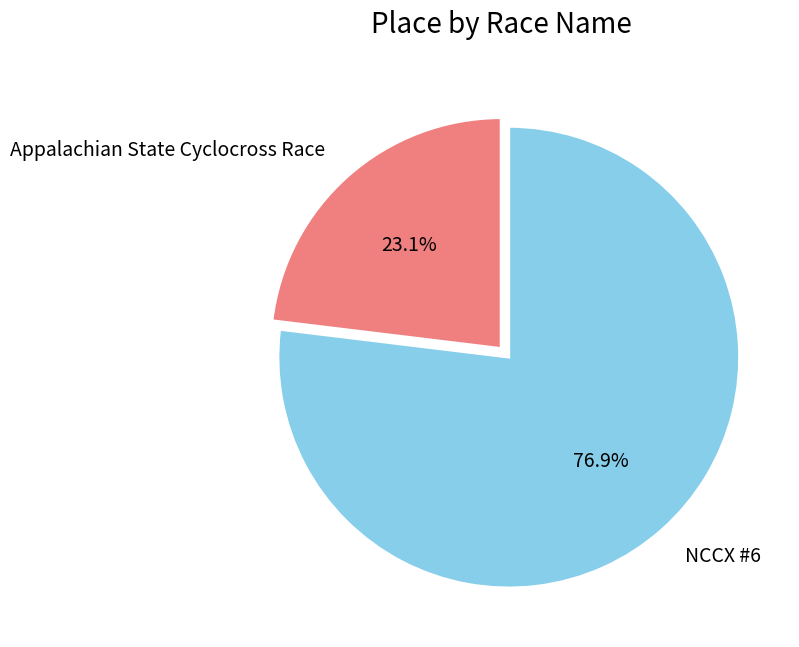

Is it true that NCCX #6 is 77% of the pie?

True